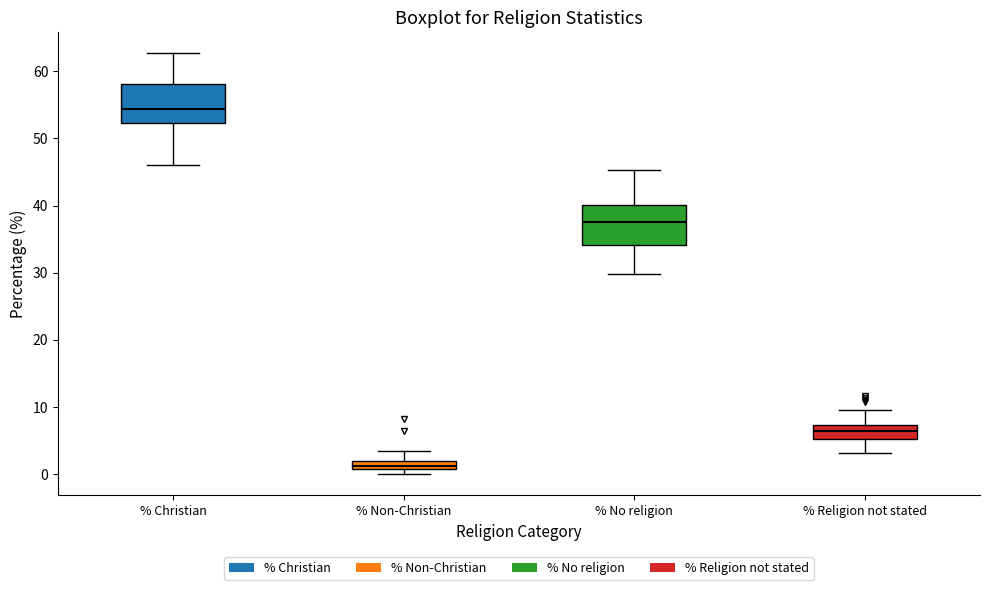

Which box has the lowest median line?

% Non-Christian